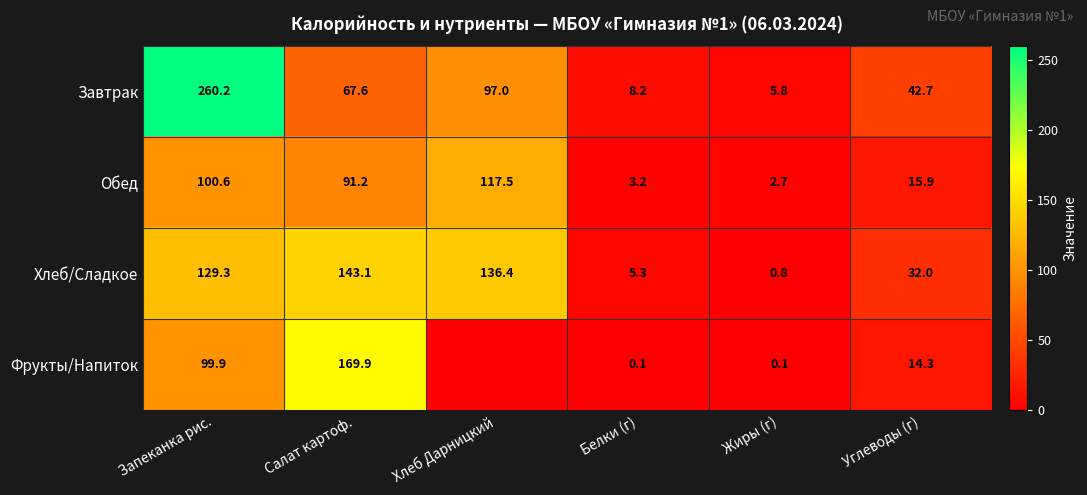

How many data points in Хлеб/Сладкое are less than 129?

3